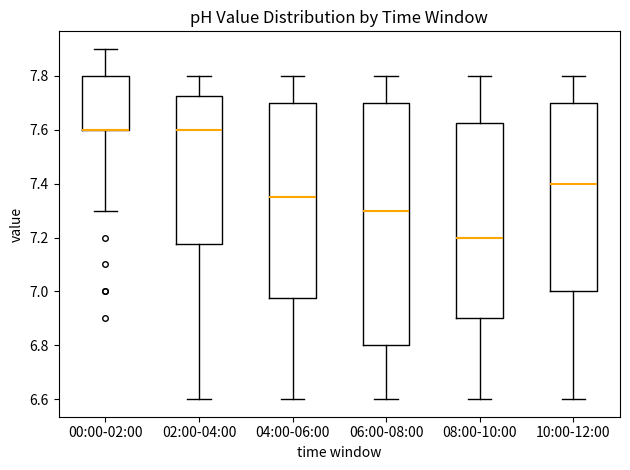

Comparing the boxes themselves (not the whiskers), which one is the tallest?

06:00-08:00